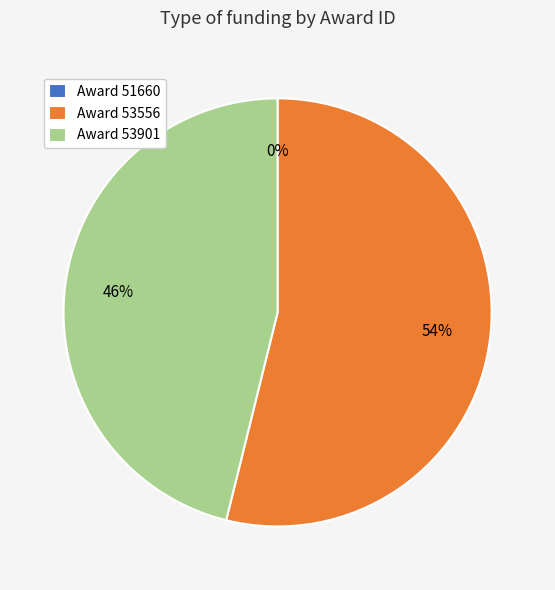

What percentage is the Award 53556 slice, to the nearest percent?

54%